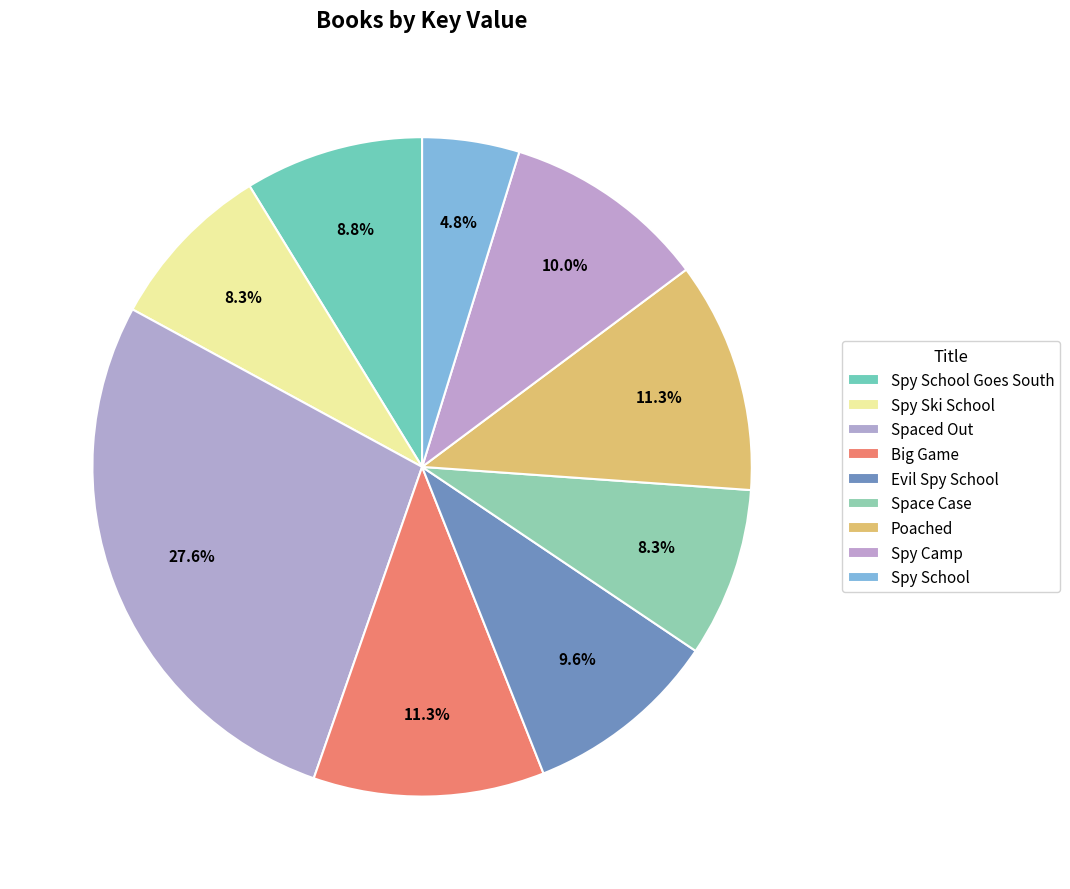

Rank the categories by value from lowest to highest.

Spy School, Space Case, Spy Ski School, Spy School Goes South, Evil Spy School, Spy Camp, Poached, Big Game, Spaced Out